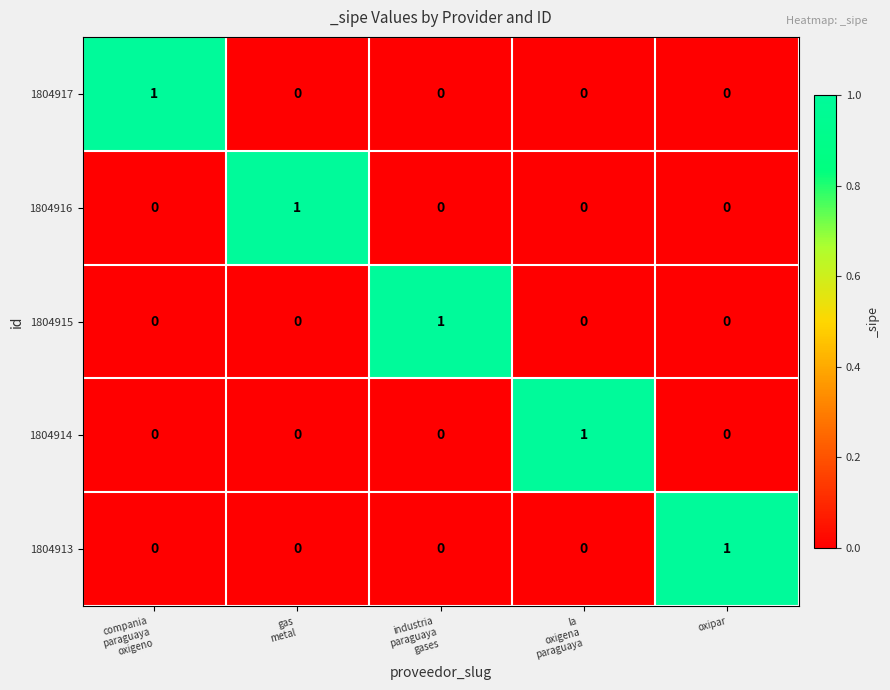

At how many categories does at least one series exceed 0?

5